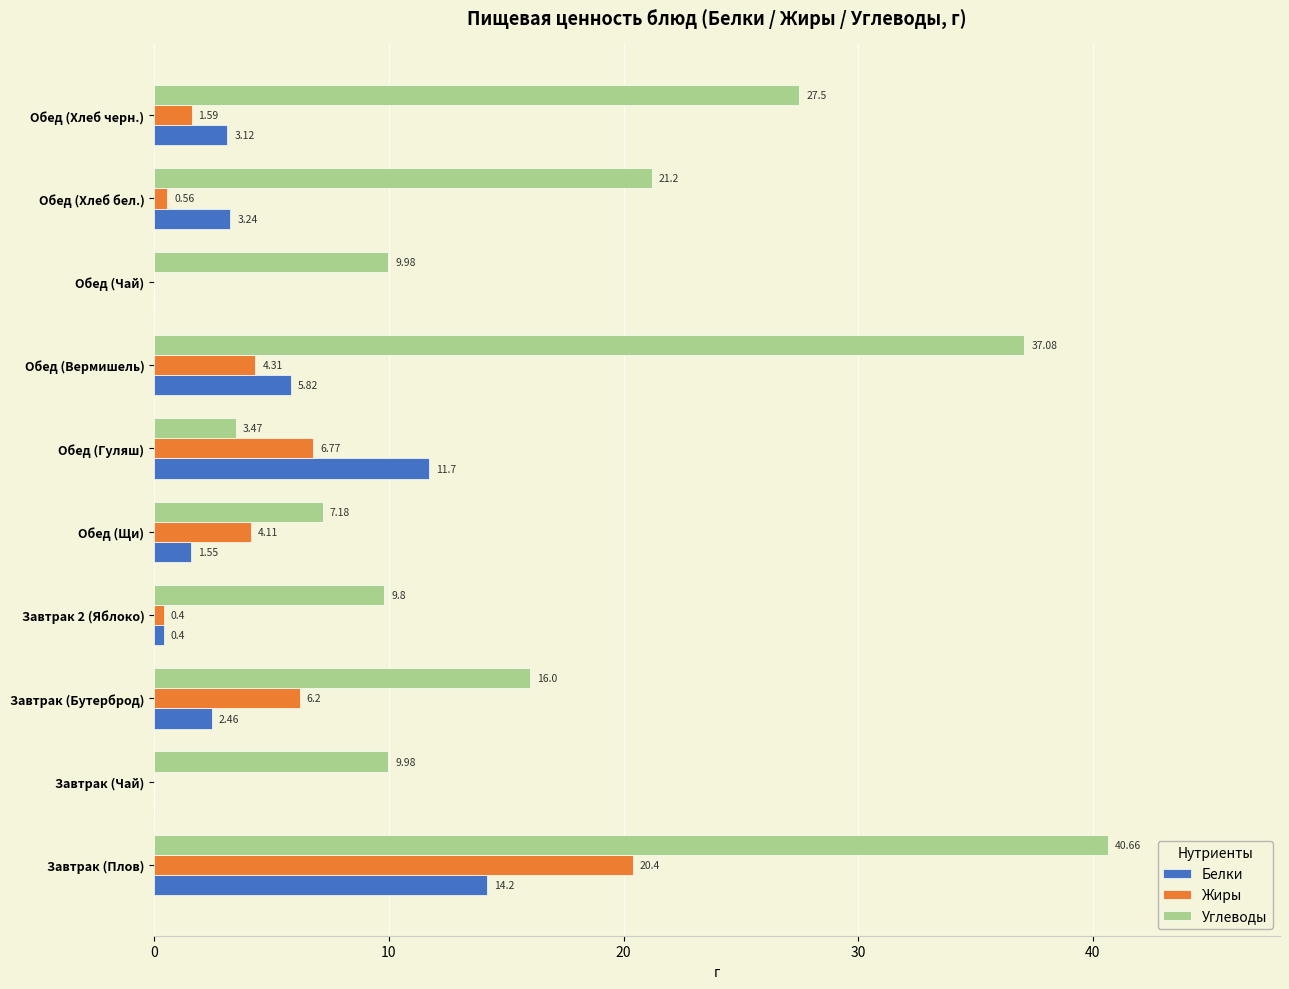

Which series has the largest total across all categories?

Углеводы